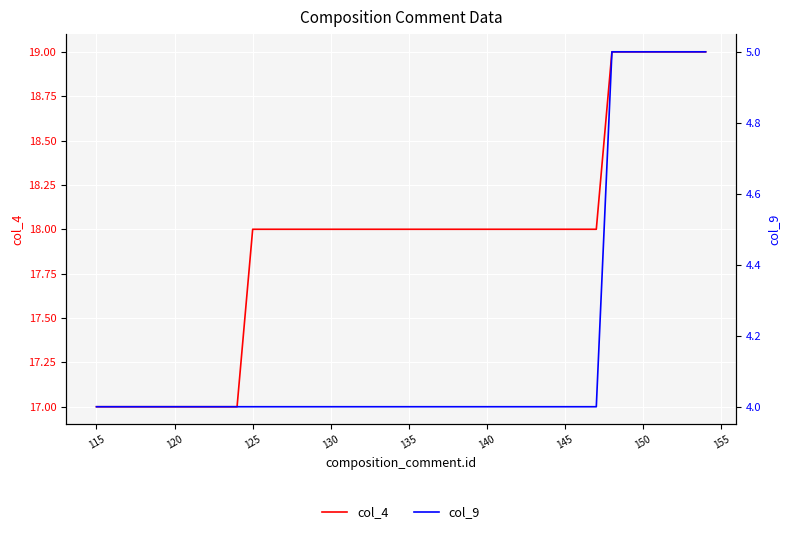

What is the greatest value displayed?

19